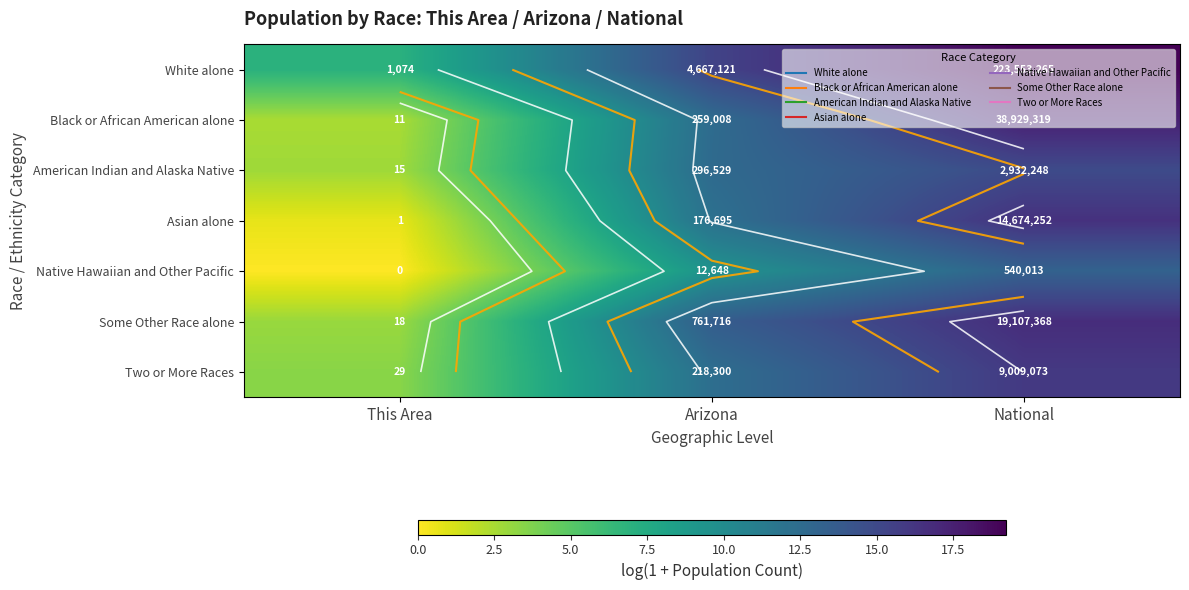

At National, list the series in order from largest to smallest.

White alone, Black or African American alone, Some Other Race alone, Asian alone, Two or More Races, American Indian and Alaska Native, Native Hawaiian and Other Pacific